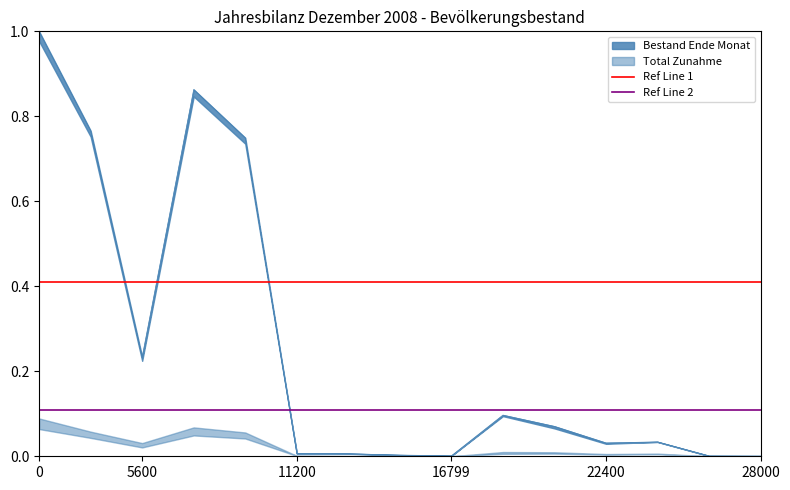

Is the value of Ref Line 2 at 0 greater than the value of Ref Line 1 at 0?

No